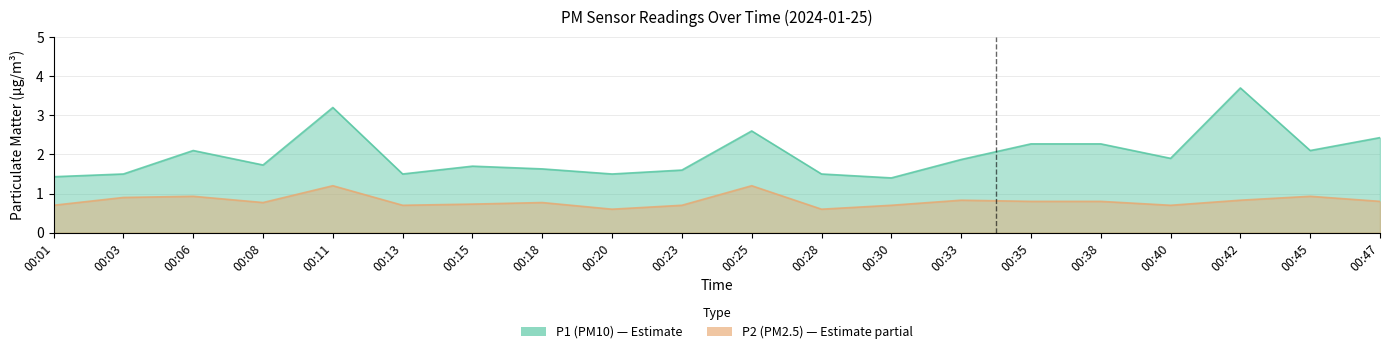

List the series in order of their peak value, lowest first.

P2, P1